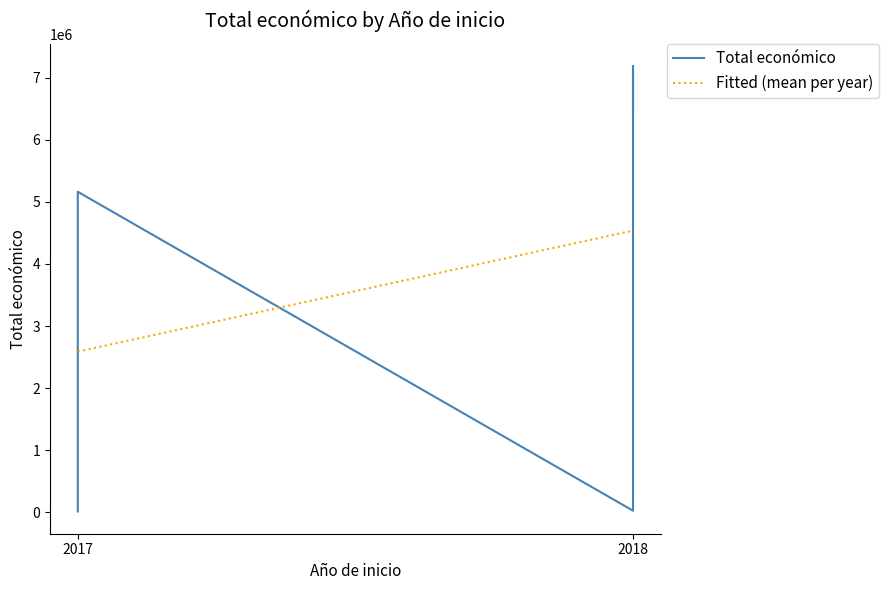

What is the difference between the second highest and second lowest values?

6377258